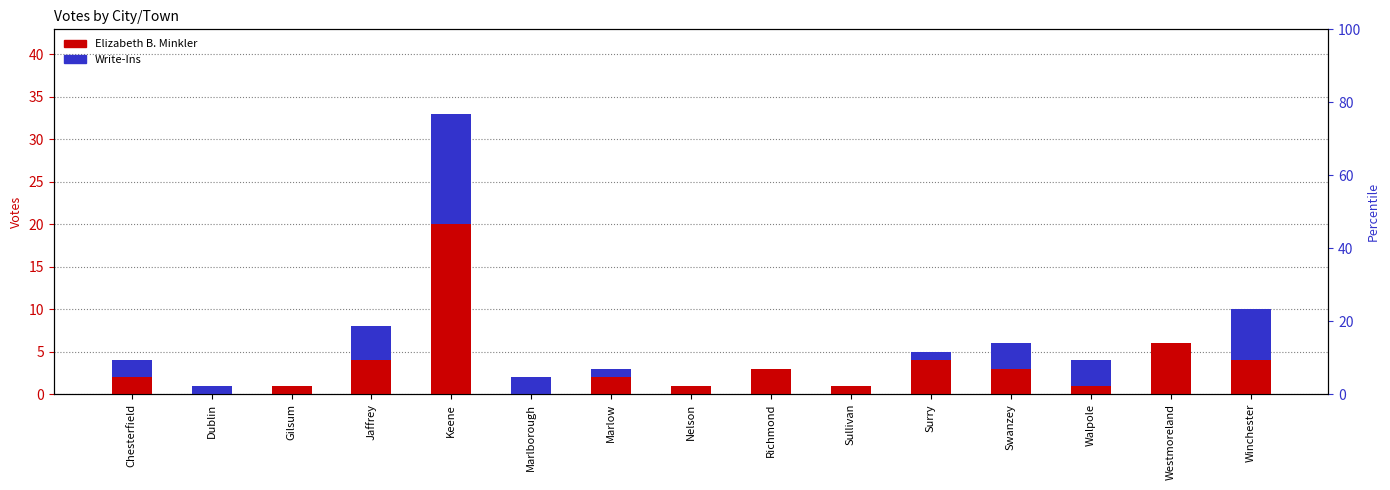

Rank the series by their maximum value, from lowest to highest.

Write-Ins, Elizabeth B. Minkler